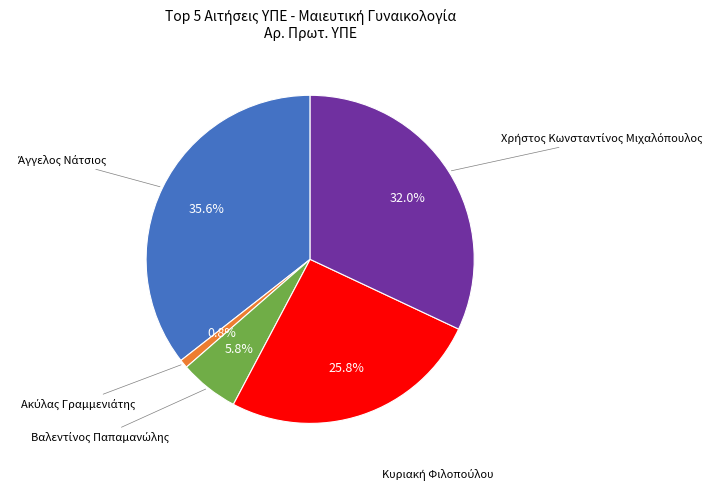

Is there any slice that represents more than half of the pie?

No